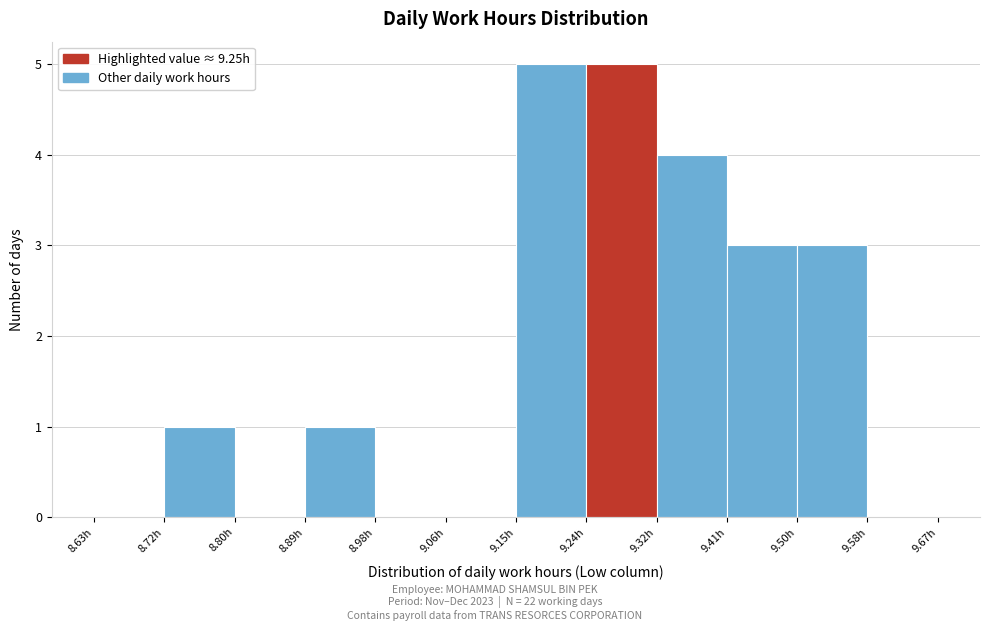

Reading left to right, list every bar in this chart as the range it spans on the x-axis followed by its height. Neither the bar edges nor the heights are printed on the chart, so give them approximately, as read against the axes.

8.63 to 8.72: 0
8.72 to 8.80: 1
8.80 to 8.89: 0
8.89 to 8.98: 1
8.98 to 9.06: 0
9.06 to 9.15: 0
9.15 to 9.24: 5
9.24 to 9.32: 5
9.32 to 9.41: 4
9.41 to 9.50: 3
9.50 to 9.58: 3
9.58 to 9.67: 0